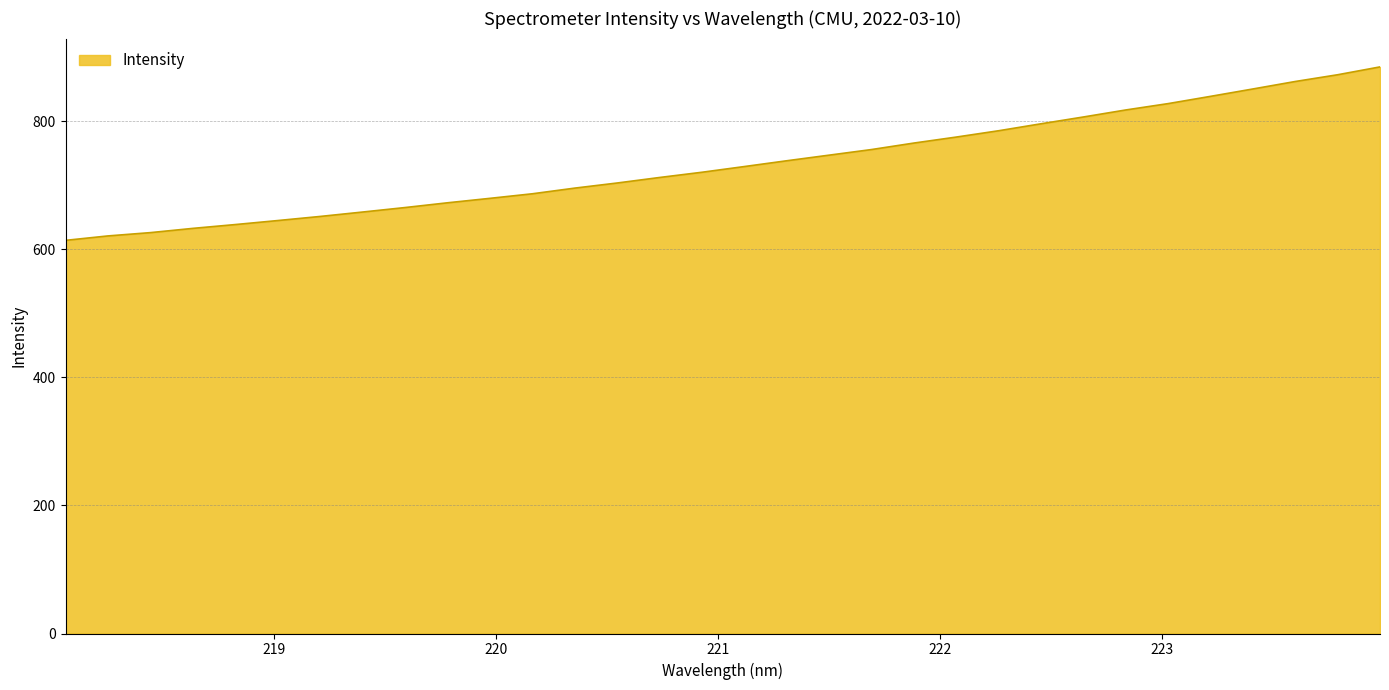

What is the smallest value displayed?

614.1